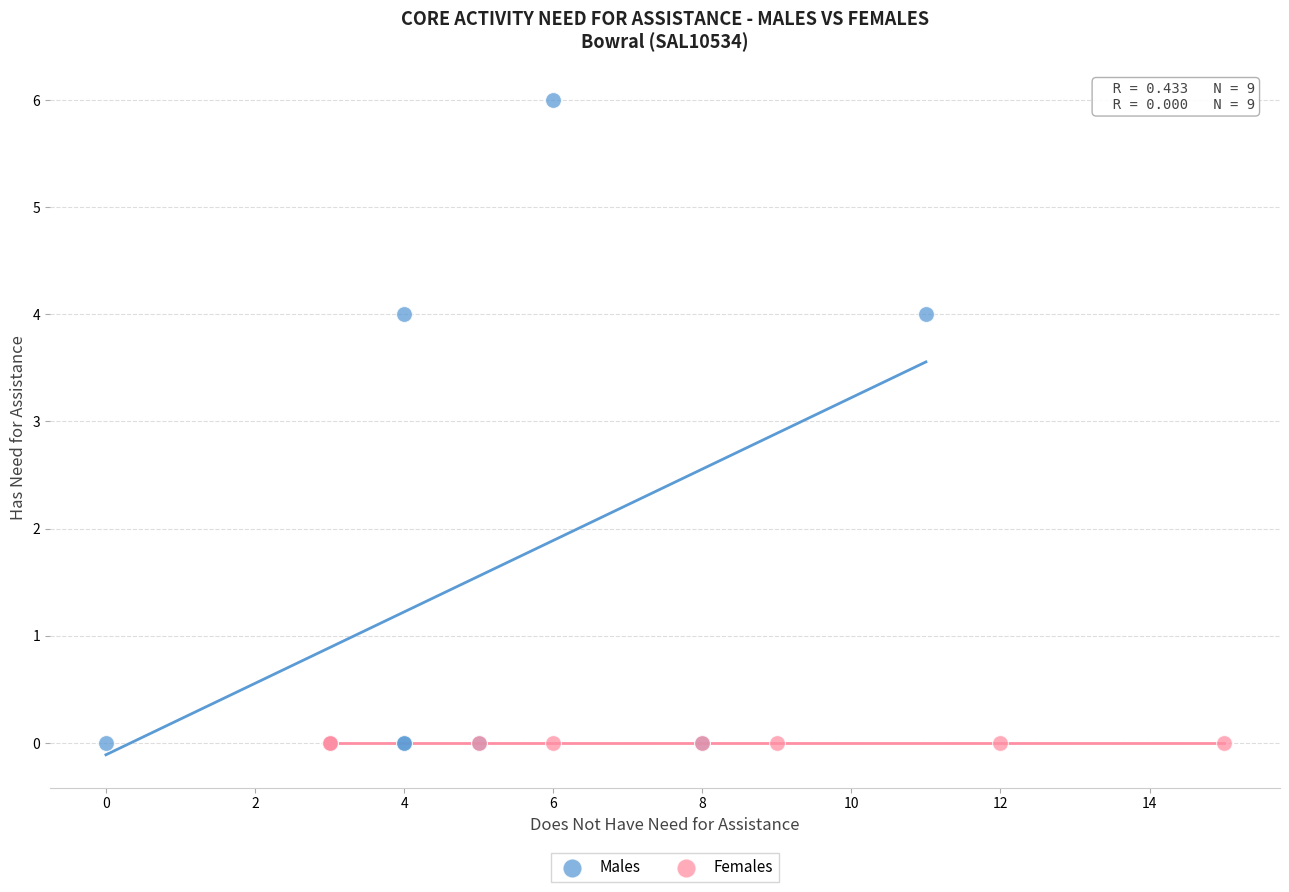

Which series contains the highest Y value?

Males